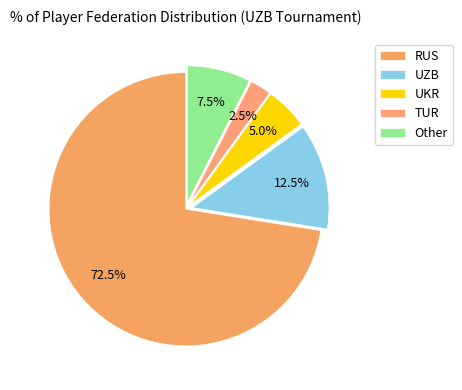

To the nearest percent, what is the difference between the largest and smallest slice percentages?

70%